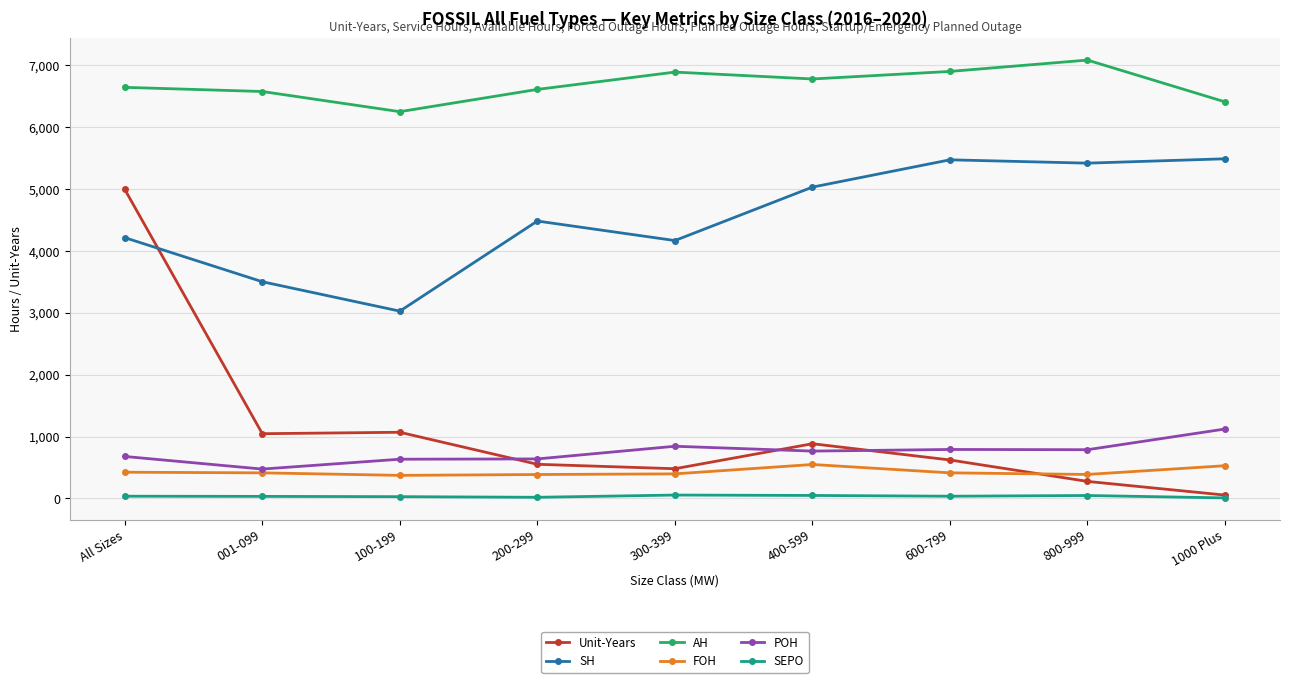

What is the lowest value of the POH series?

475.4